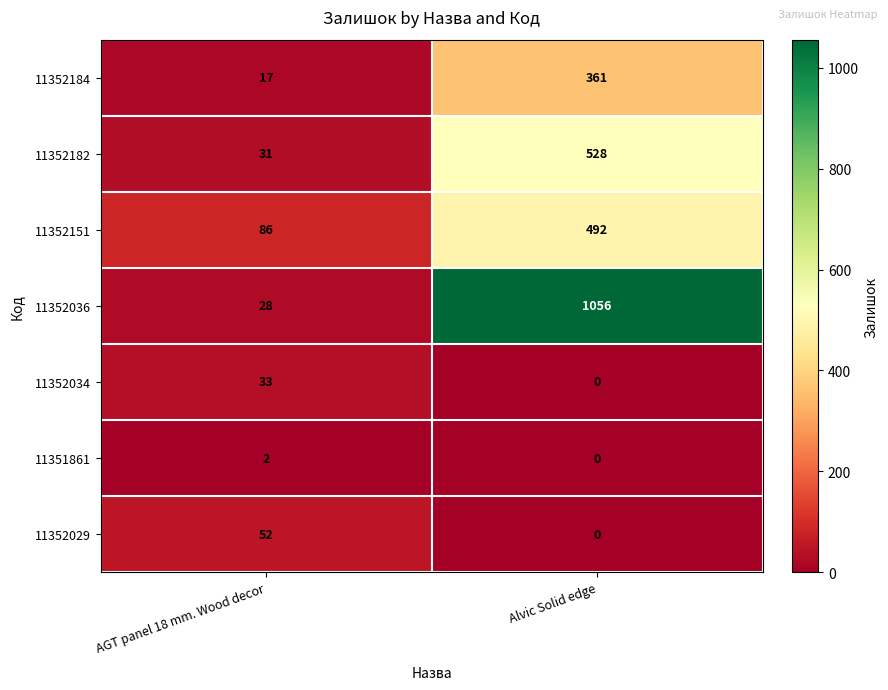

The 11352029 series shows 81 at AGT panel 18 mm. Wood decor. True or false?

False